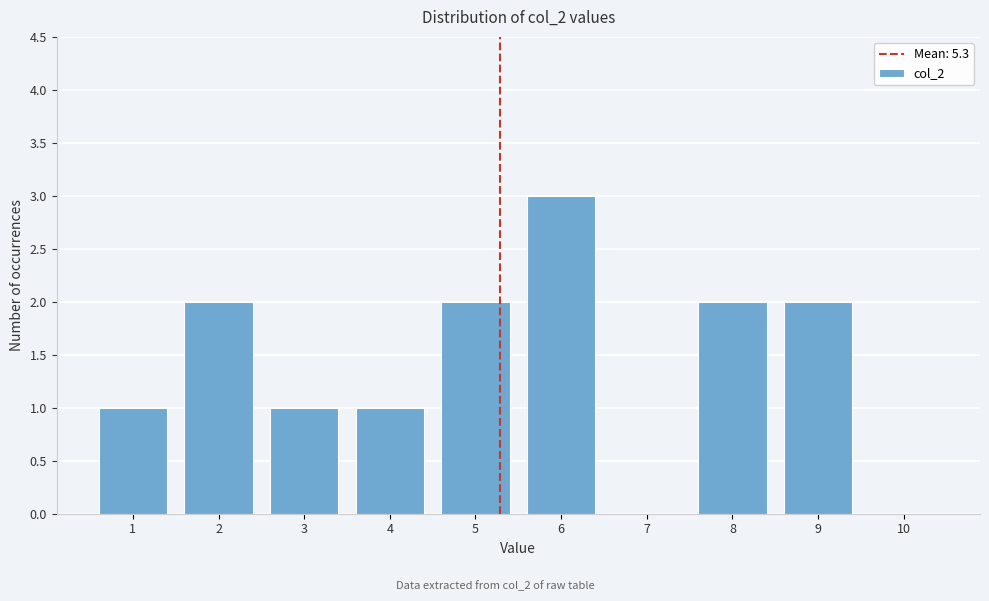

Reading right to left, what are all the values shown in this chart?

10=0	9=2	8=2	7=0	6=3	5=2	4=1	3=1	2=2	1=1